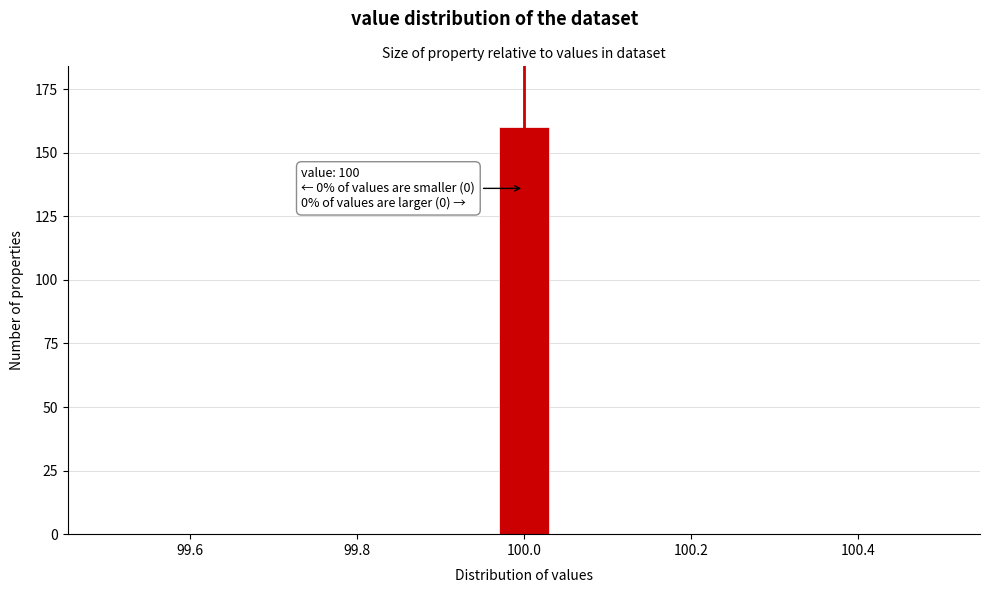

Around what value on the x-axis is the tallest bar? Give the approximate position of its centre, as read against the axis.

100.00